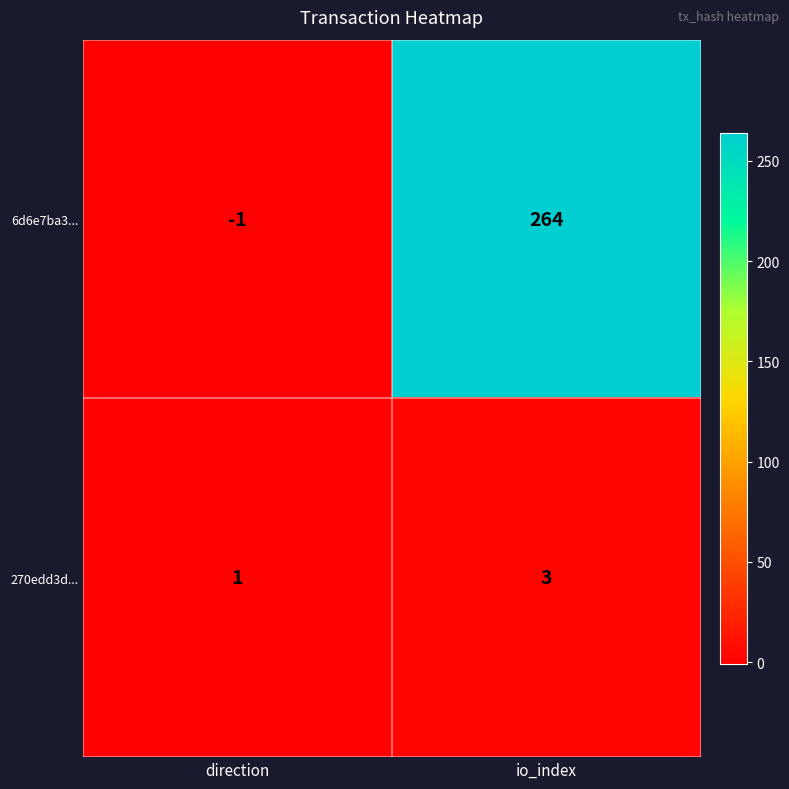

The 270edd3d... series shows 1 at io_index. True or false?

False